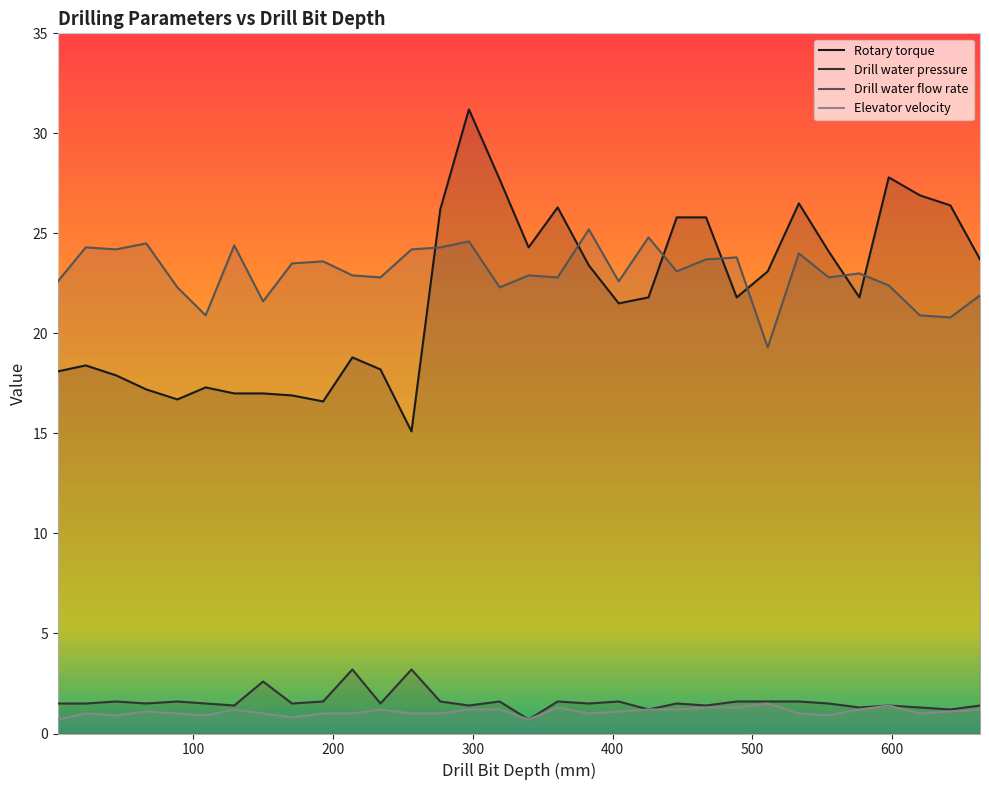

Rank the series by their maximum value, from lowest to highest.

Elevator velocity, Drill water pressure, Drill water flow rate, Rotary torque